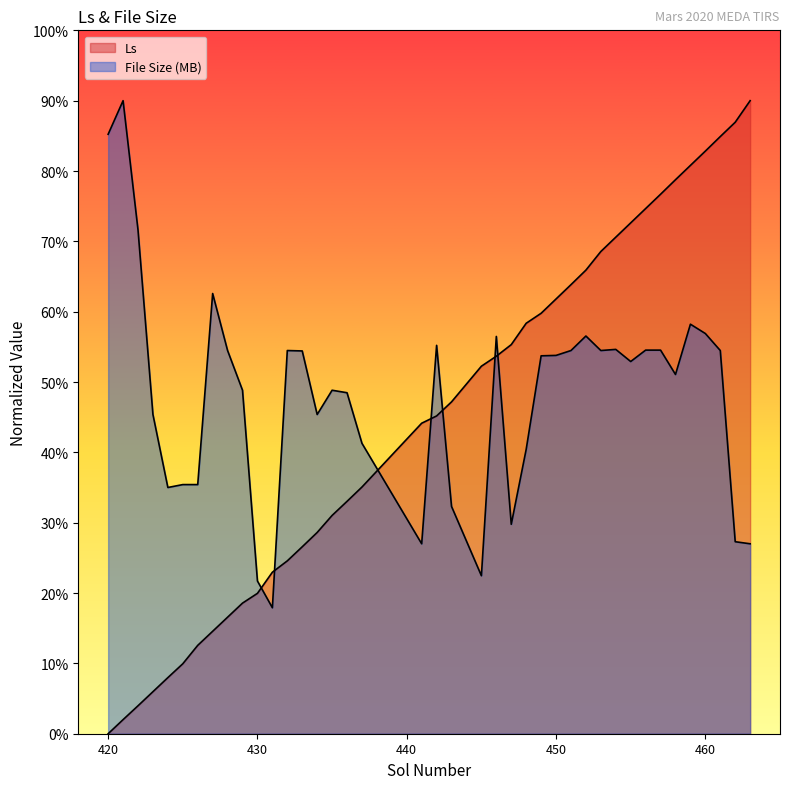

Which series has the widest spread of values?

Ls